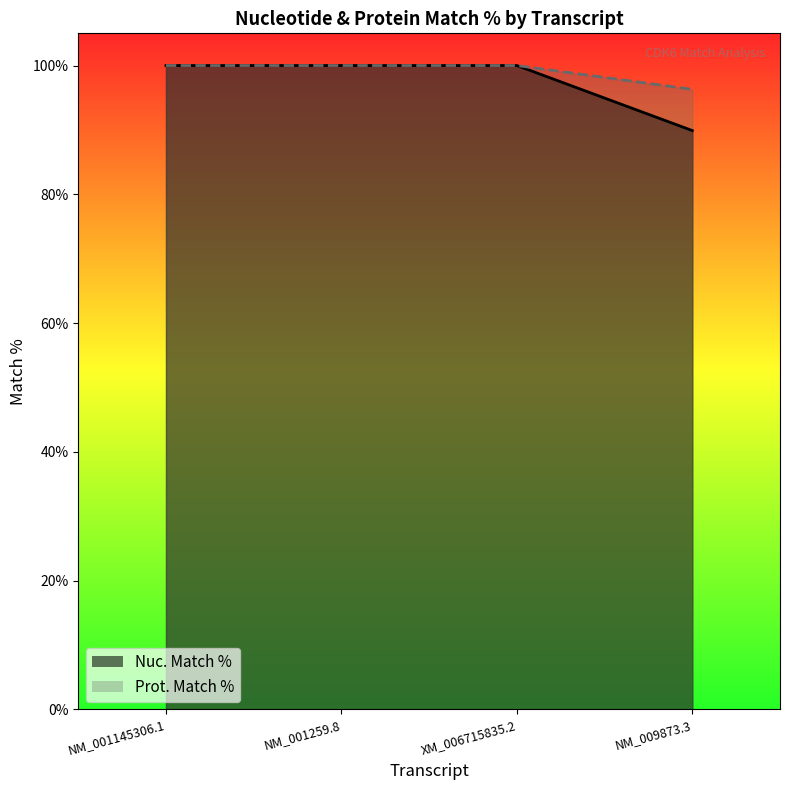

At how many categories does at least one series exceed 97?

3